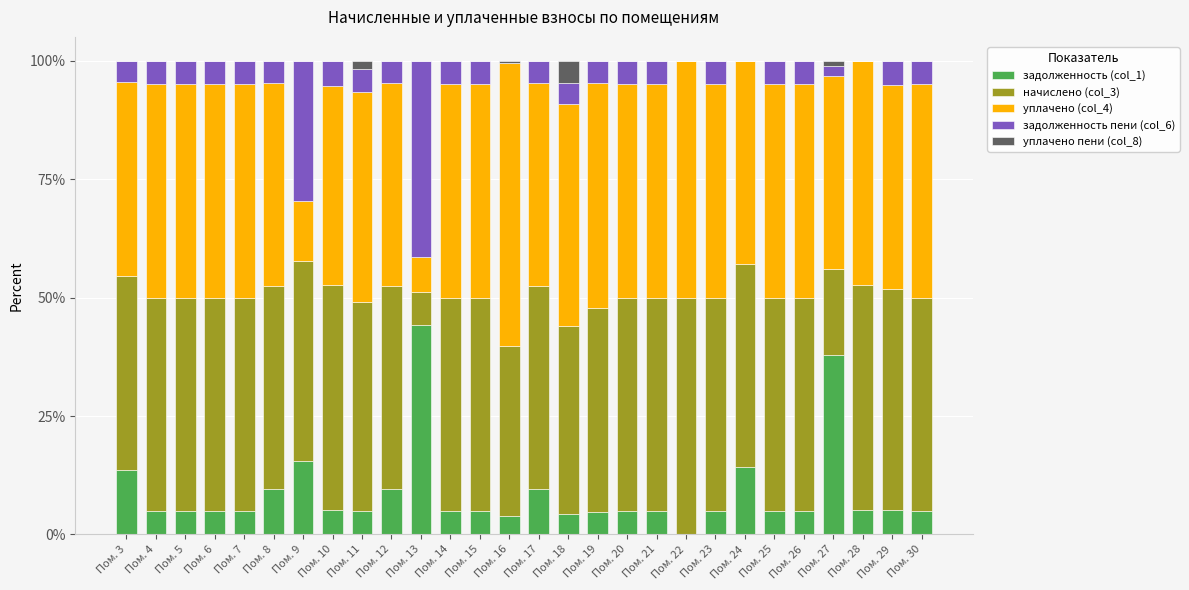

True or false: задолженность (col_1) has a value of 5.6 at Пом. 12.

False